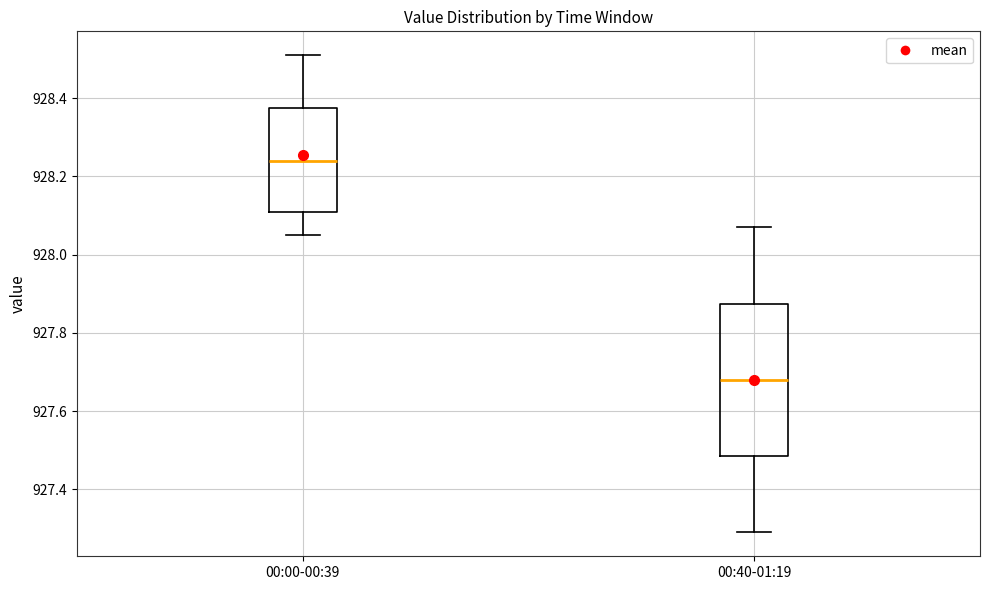

Which box's median line is the highest?

00:00-00:39